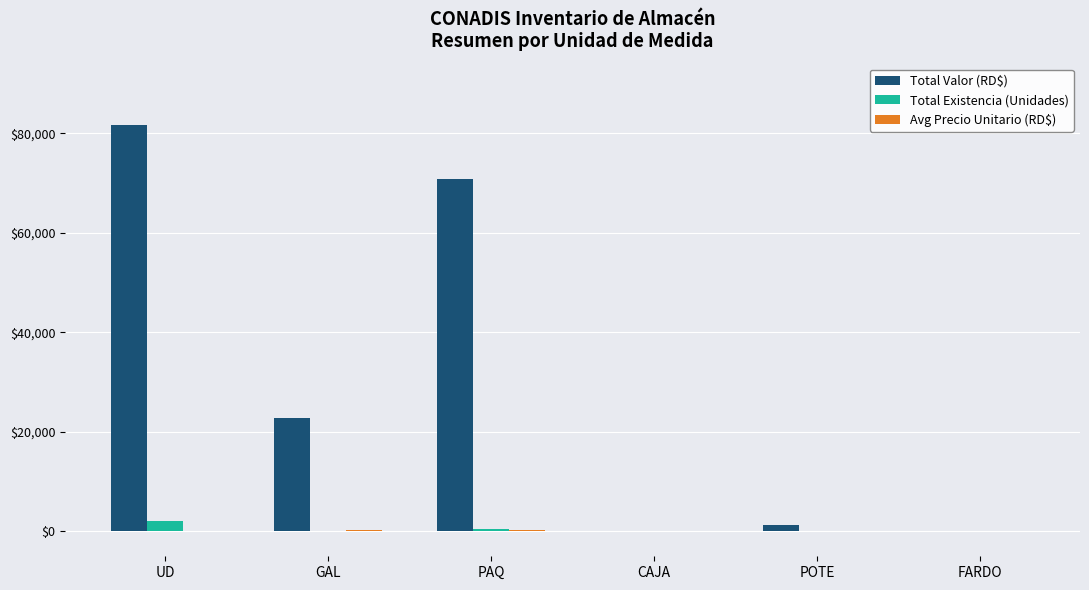

Which series has the largest total across all categories?

Total Valor (RD$)